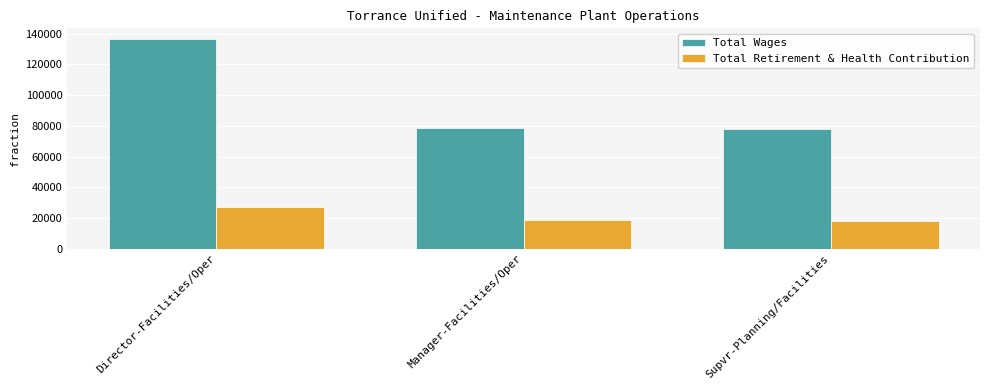

The Total Wages series shows 118426 at Manager-Facilities/Oper. True or false?

False